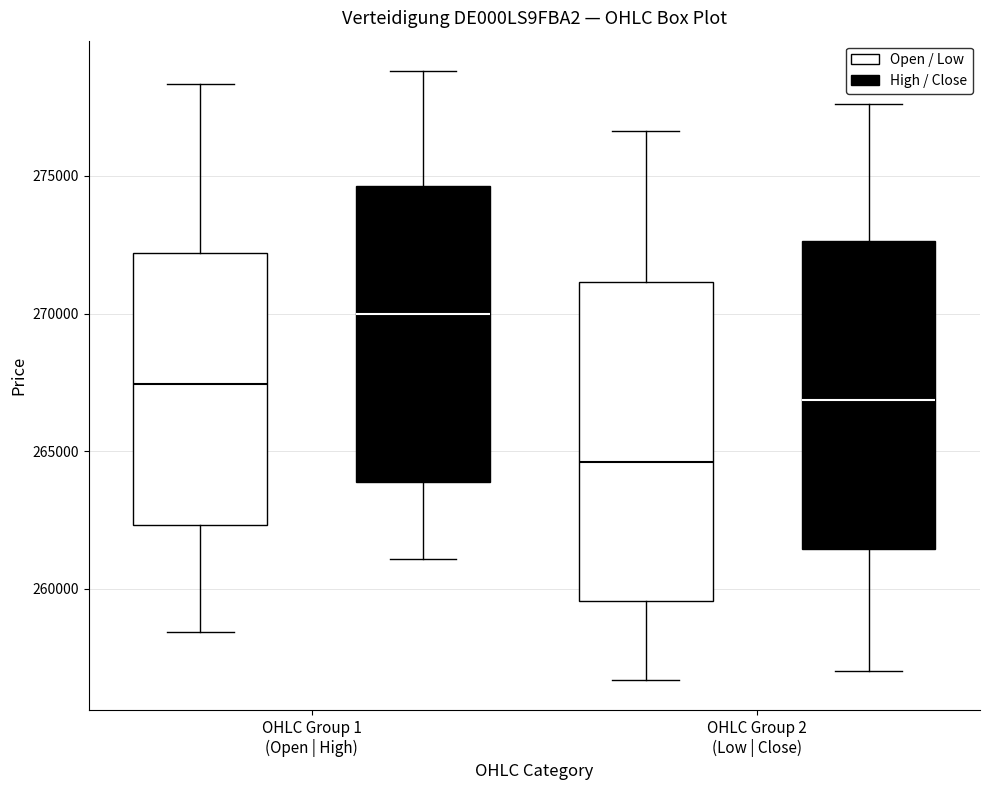

Which box's median line is the lowest?

OHLC Group 2 (Low | Close) (Open / Low)